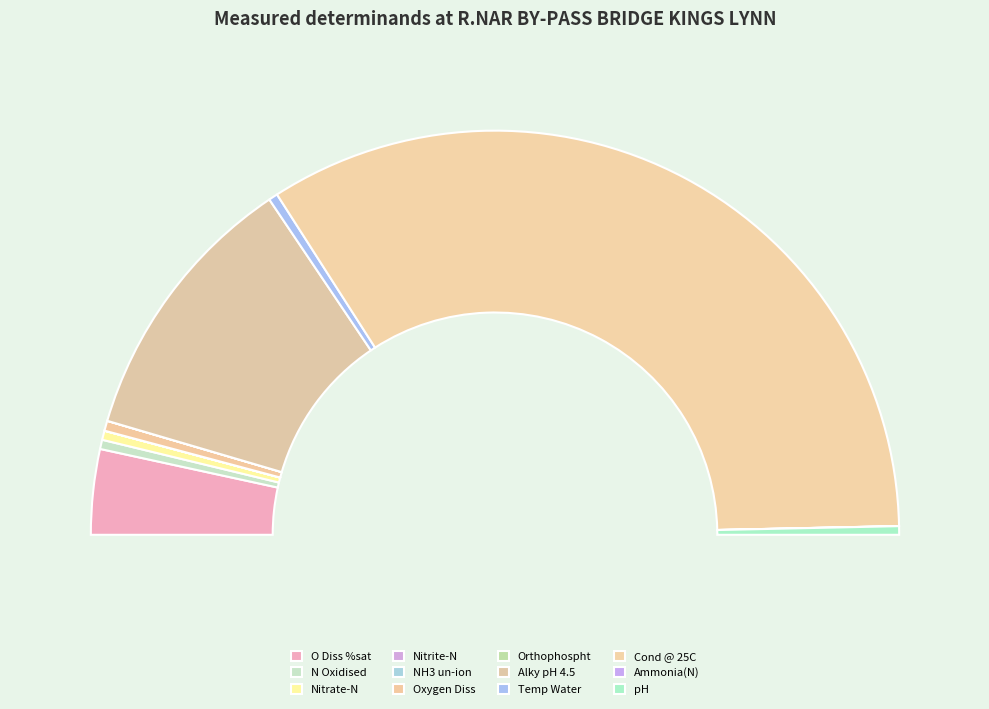

Rank the categories by value from highest to lowest.

Cond @ 25C, Alky pH 4.5, O Diss %sat, Oxygen Diss, N Oxidised, Nitrate-N, Temp Water, pH, Ammonia(N), Nitrite-N, Orthophospht, NH3 un-ion